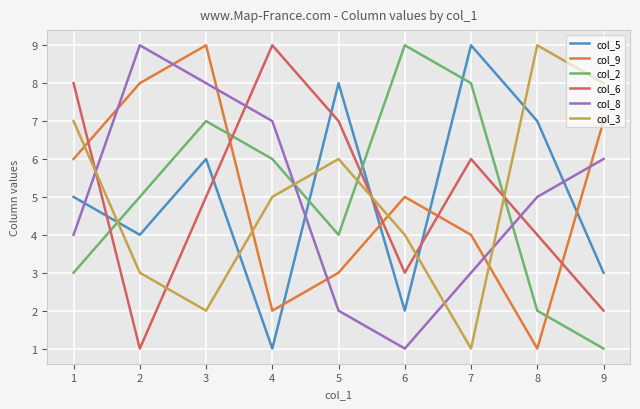

True or false: col_9 and col_3 cross at least once.

True